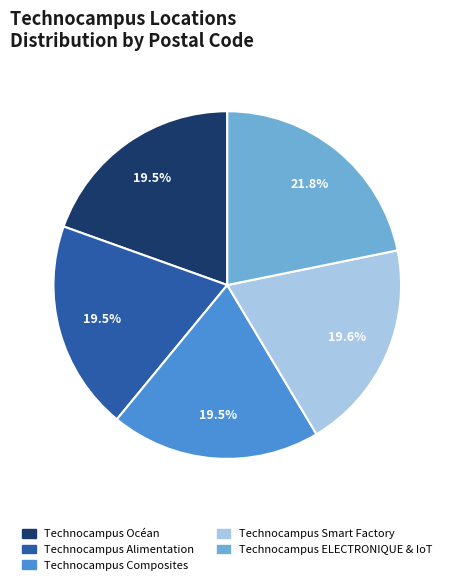

To the nearest percent, what portion does Technocampus ELECTRONIQUE & IoT represent?

22%